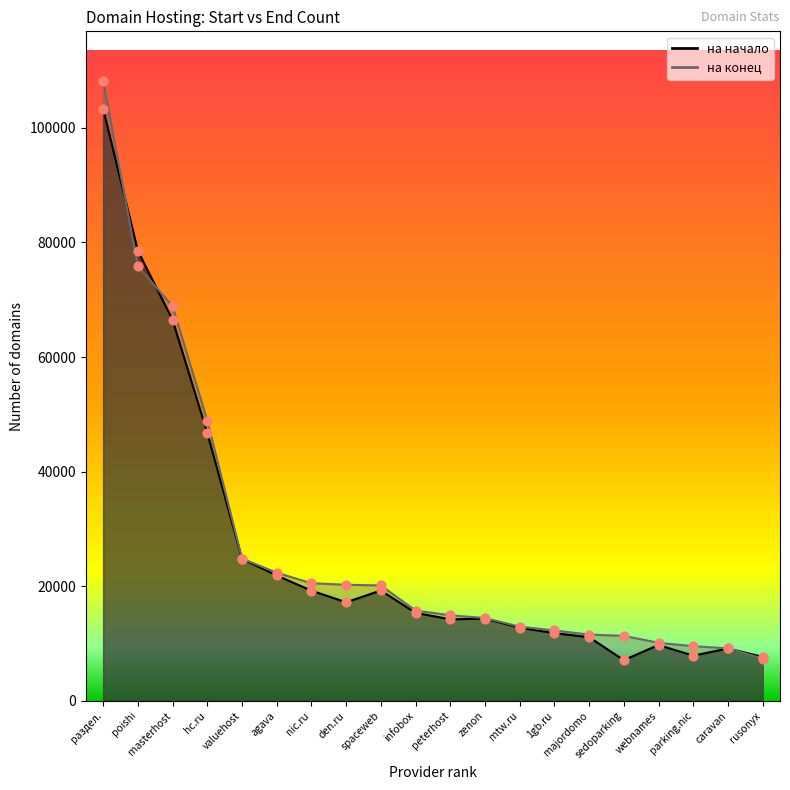

Is the value of на конец at раздел. greater than the value of на начало at раздел.?

Yes